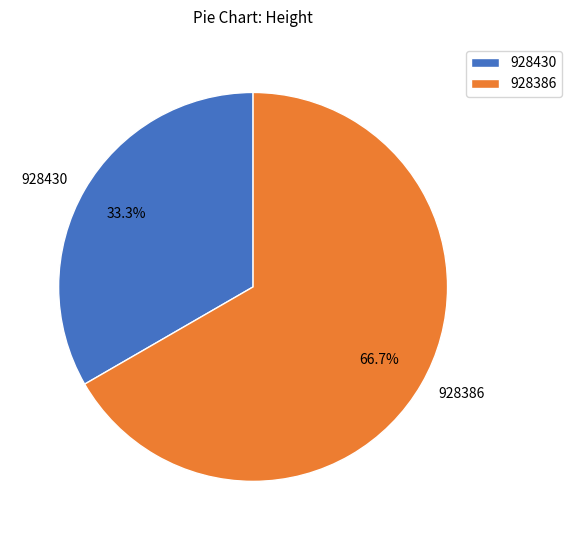

Does 928430 account for over 50% of the chart?

No